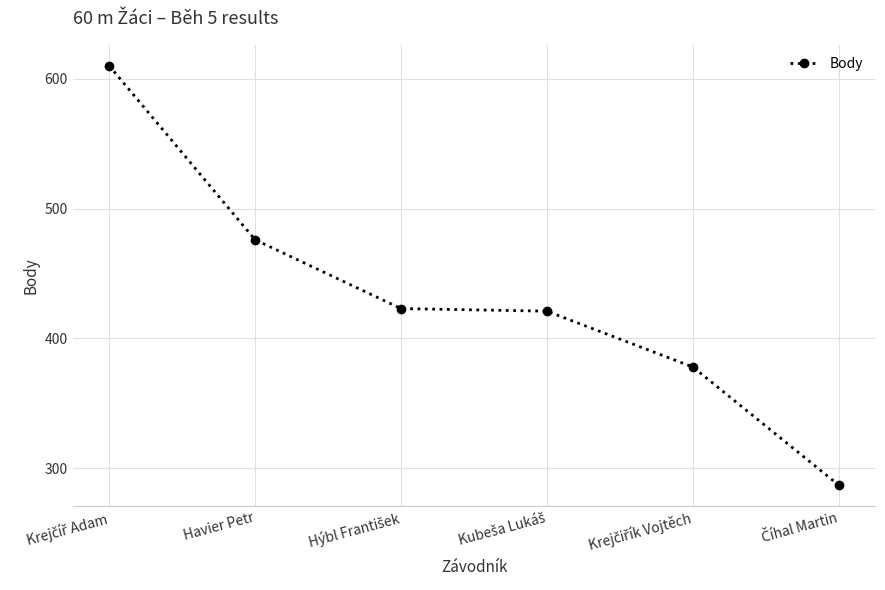

What is the value of the 5th point from the left?

378